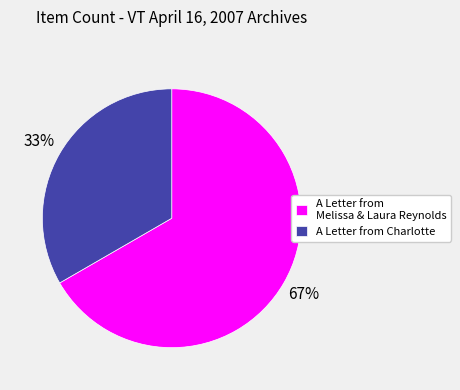

How many segments does this pie chart have?

2